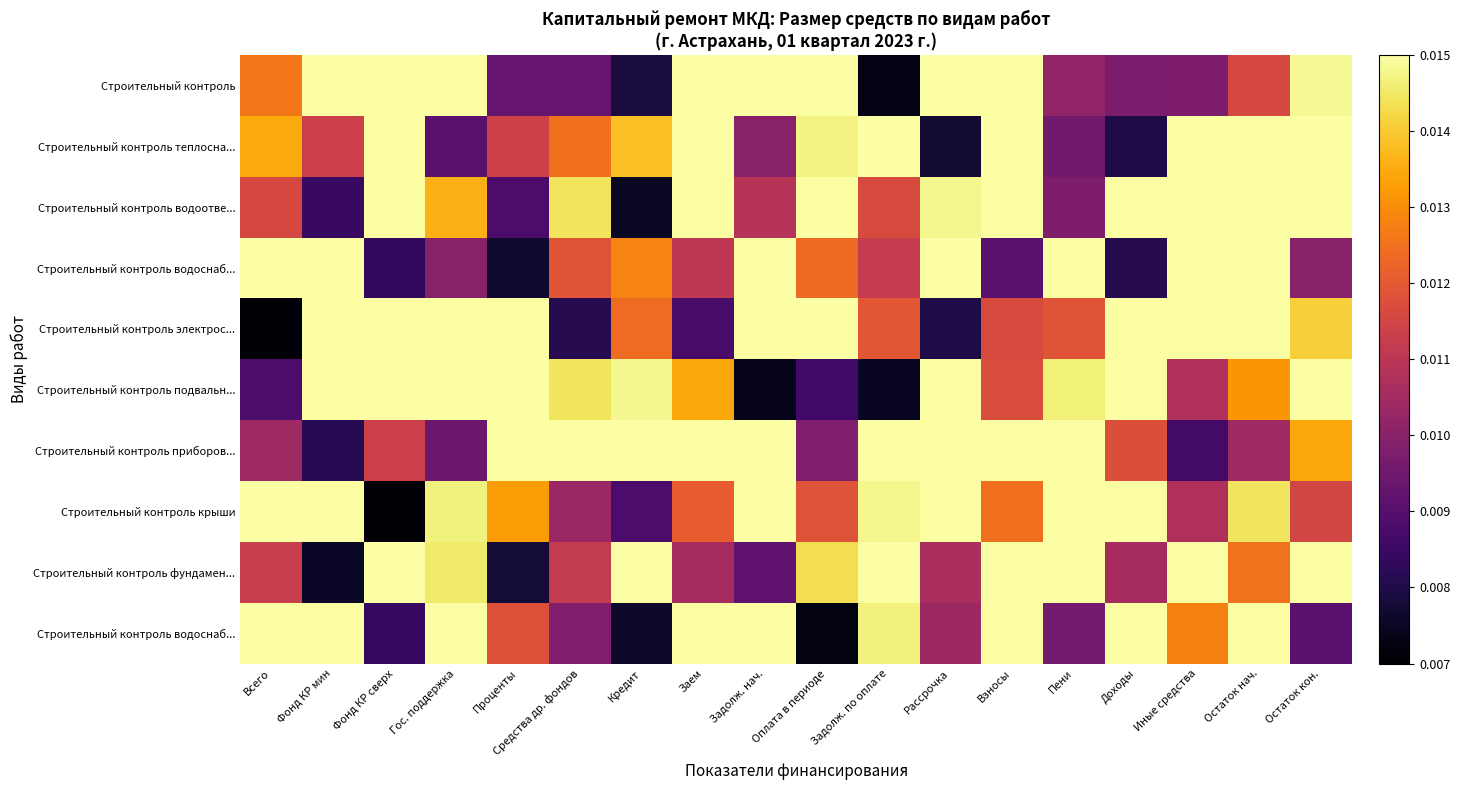

Which category has the highest value across all series?

Иные средства